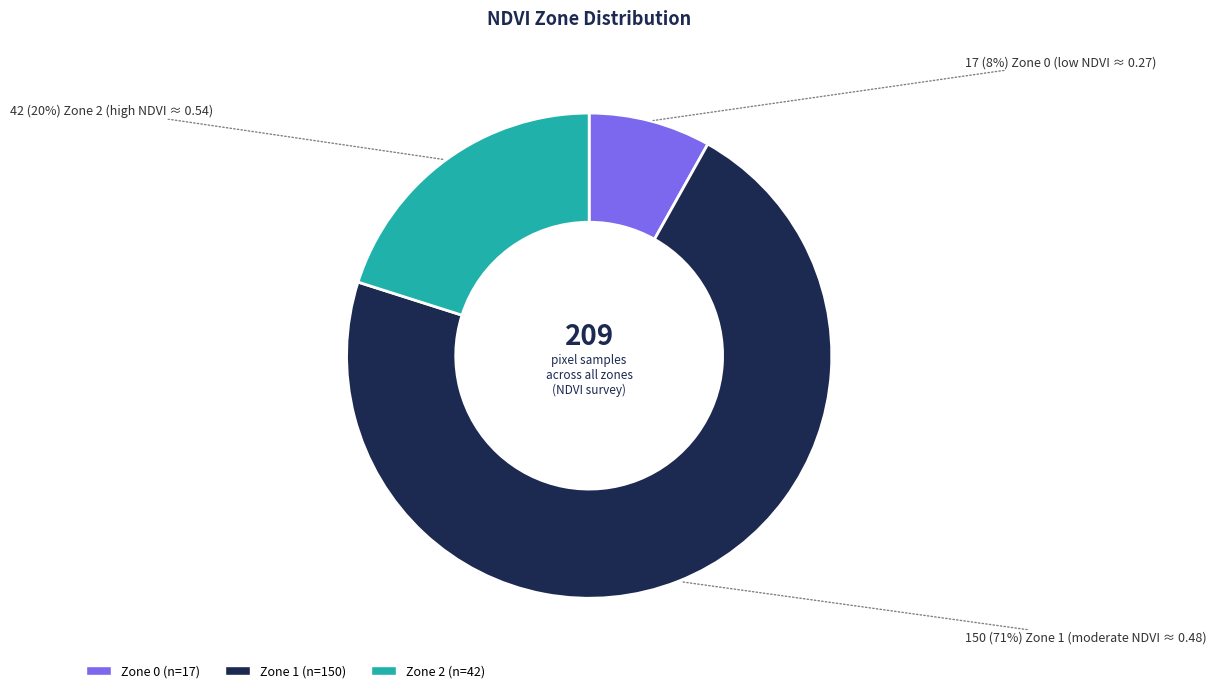

Do Zone 0 and Zone 2 together represent more than half of the pie?

No